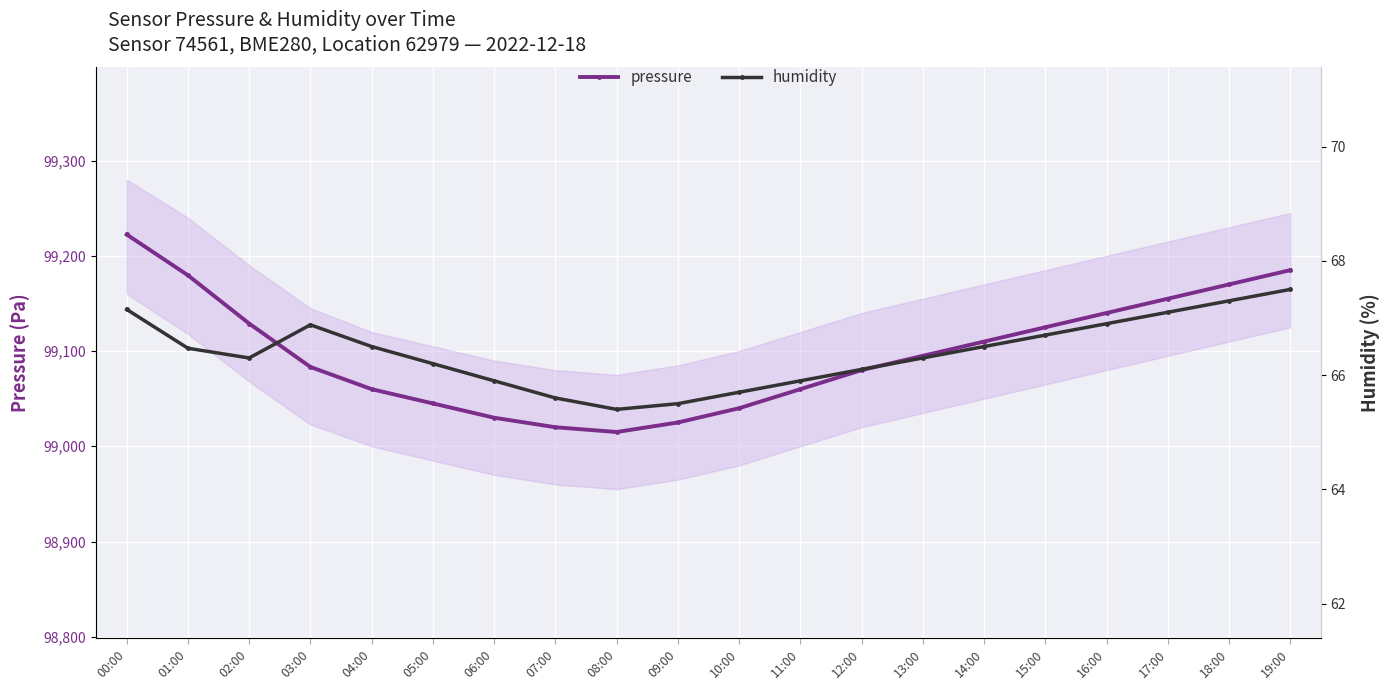

Reading left to right, what are all the values shown in this chart?

pressure: 99222.4	99179.6	99128.9	99083.3	99060.0	99045.0	99030.0	99020.0	99015.0	99025.0	99040.0	99060.0	99080.0	99095.0	99110.0	99125.0	99140.0	99155.0	99170.0	99185.0
humidity: 67.2	66.5	66.3	66.9	66.5	66.2	65.9	65.6	65.4	65.5	65.7	65.9	66.1	66.3	66.5	66.7	66.9	67.1	67.3	67.5